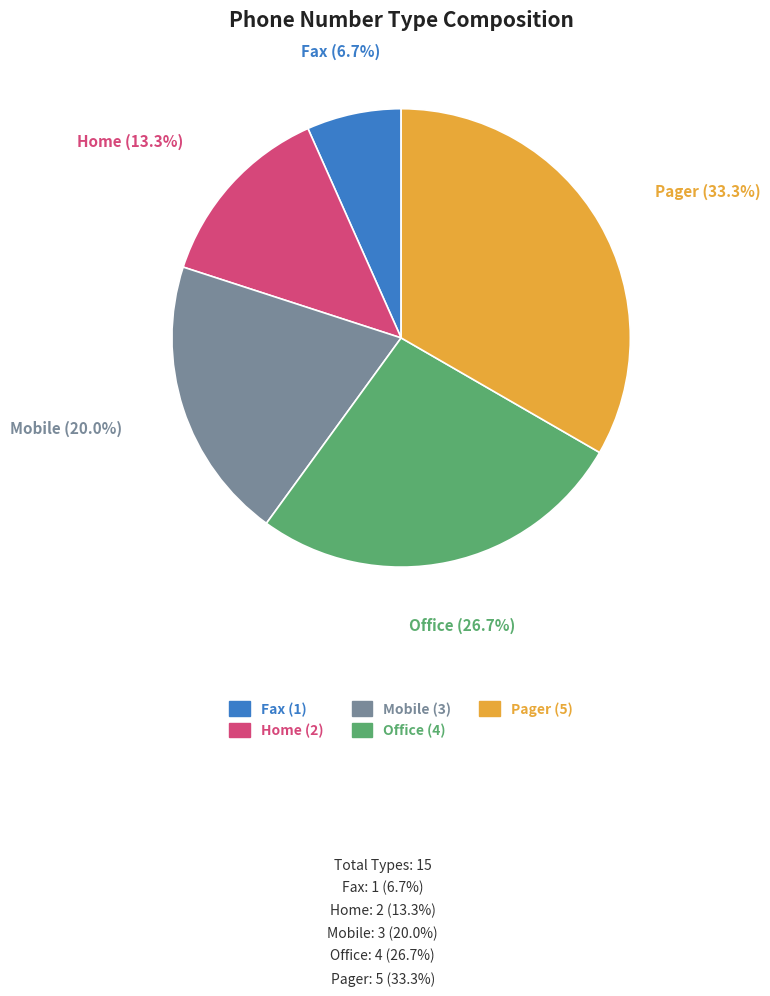

Which has a higher value, Mobile or Pager?

Pager